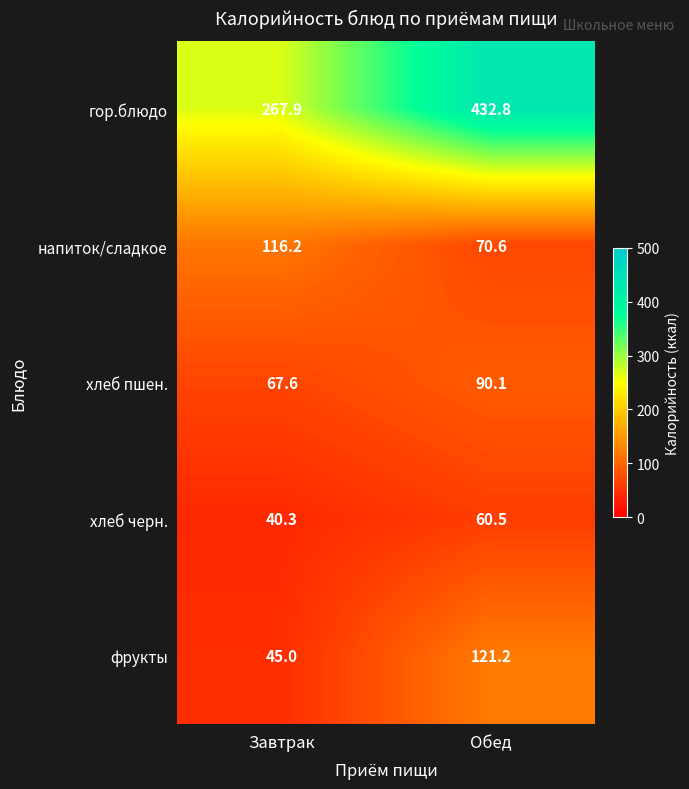

How many data points does each series have?

2